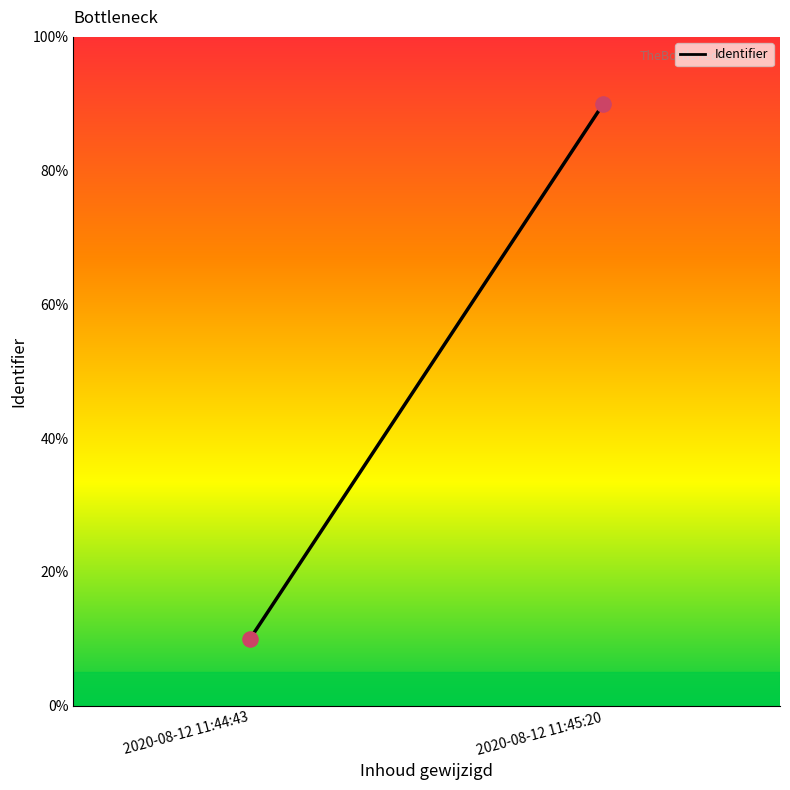

What is the range of Y values (max minus min)?

80